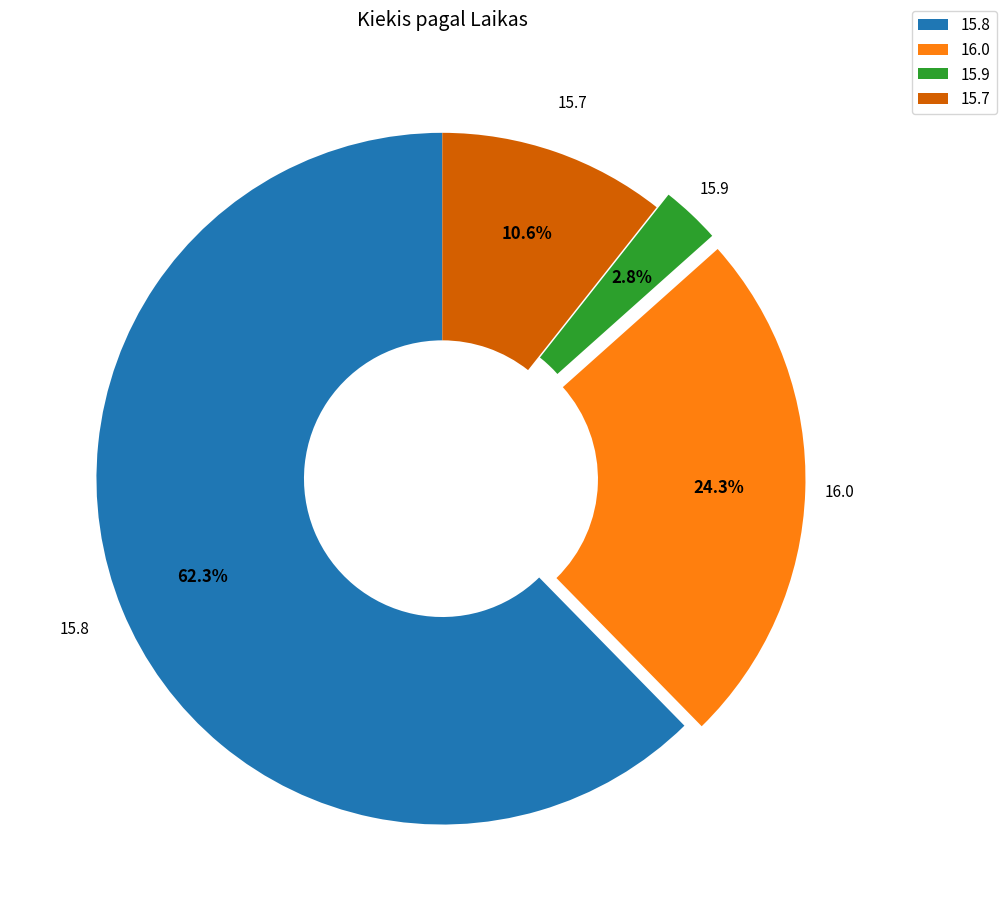

To the nearest percent, what is the difference between the largest and smallest slice percentages?

60%